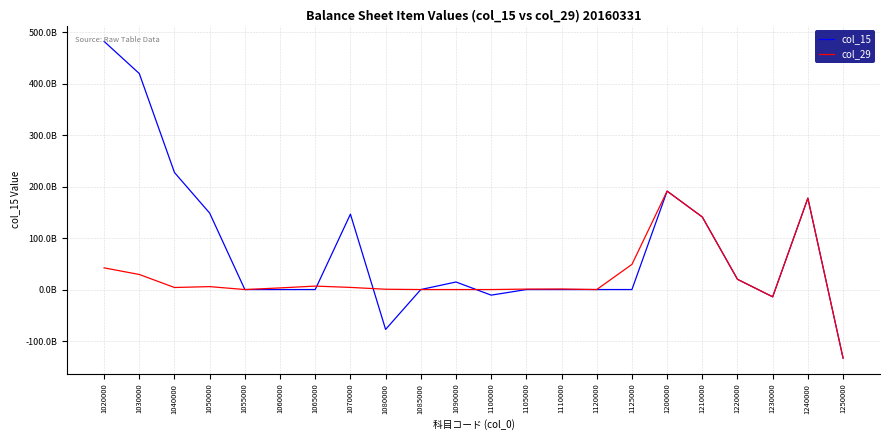

The value of col_15 at 1085000 is 0. True or false?

True